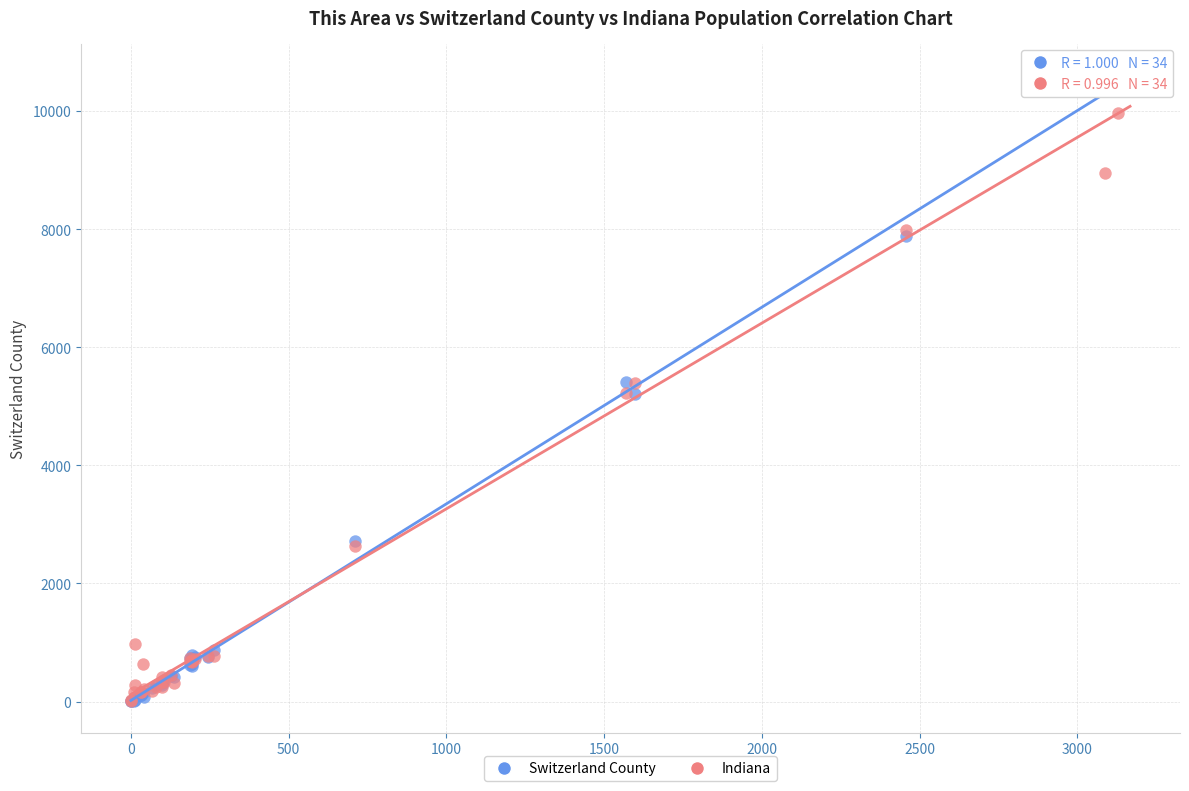

Which series has the largest Y range (max minus min)?

Switzerland County